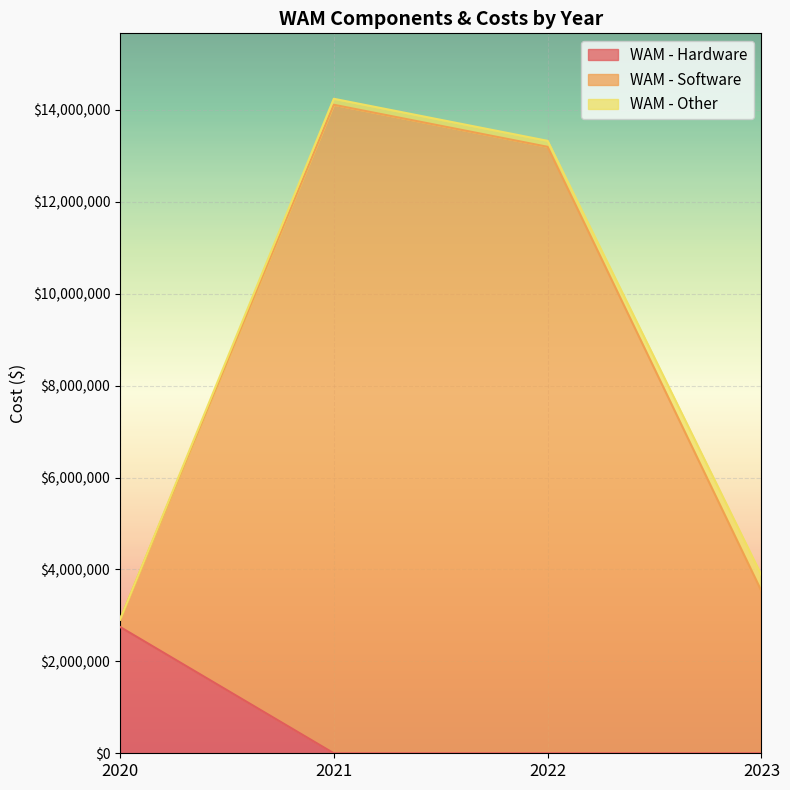

What is the difference between the WAM - Software values at 2023 and 2020?

968942